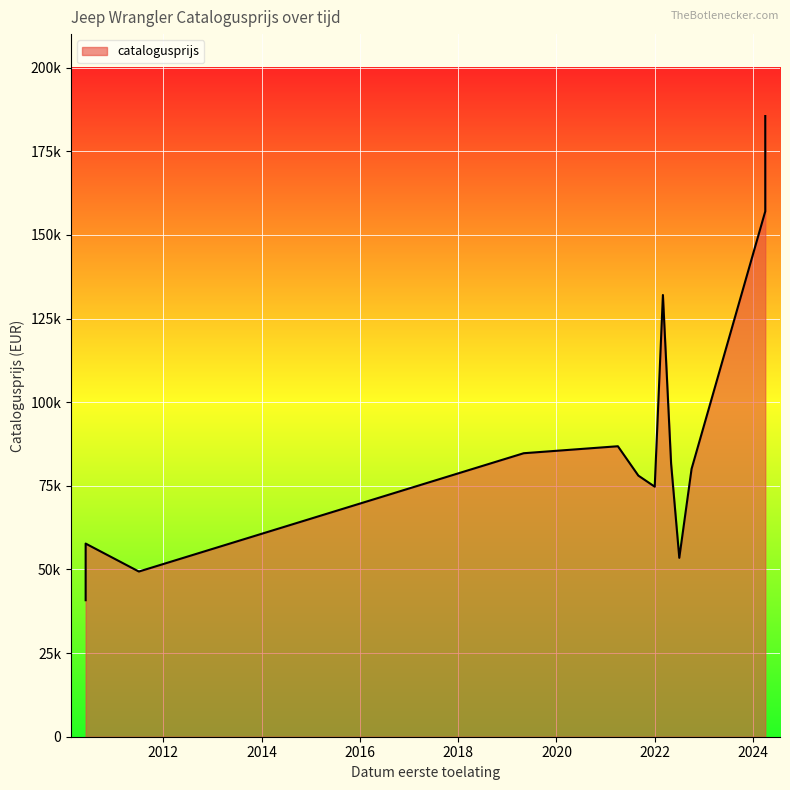

What is the sum of the values at 20220407 and 20110610?

130992